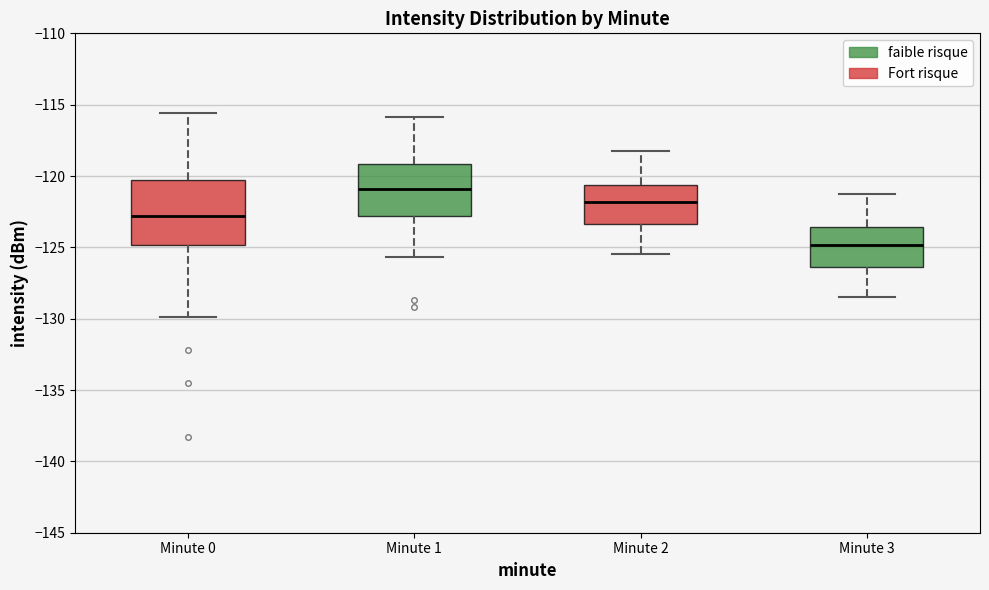

Where does the lower whisker of the box for Minute 2 end on the y-axis? The values are not printed on the chart, so give them approximately, as read against the axis.

-125.5